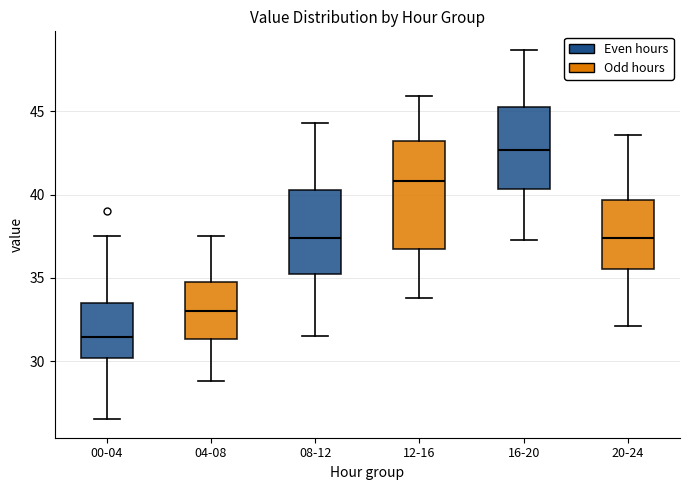

Where does the upper whisker of the box for 08-12 end on the y-axis? The values are not printed on the chart, so give them approximately, as read against the axis.

44.5